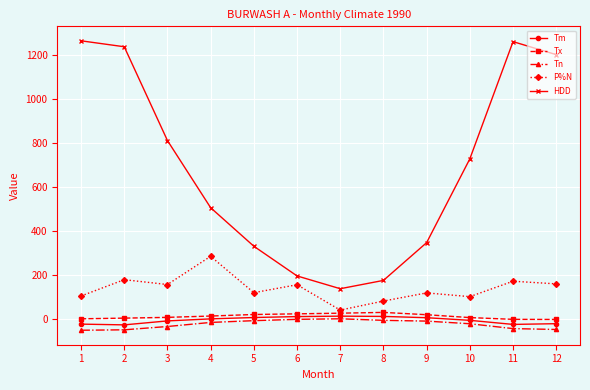

Does the chart display data point markers on the line(s)?

Yes